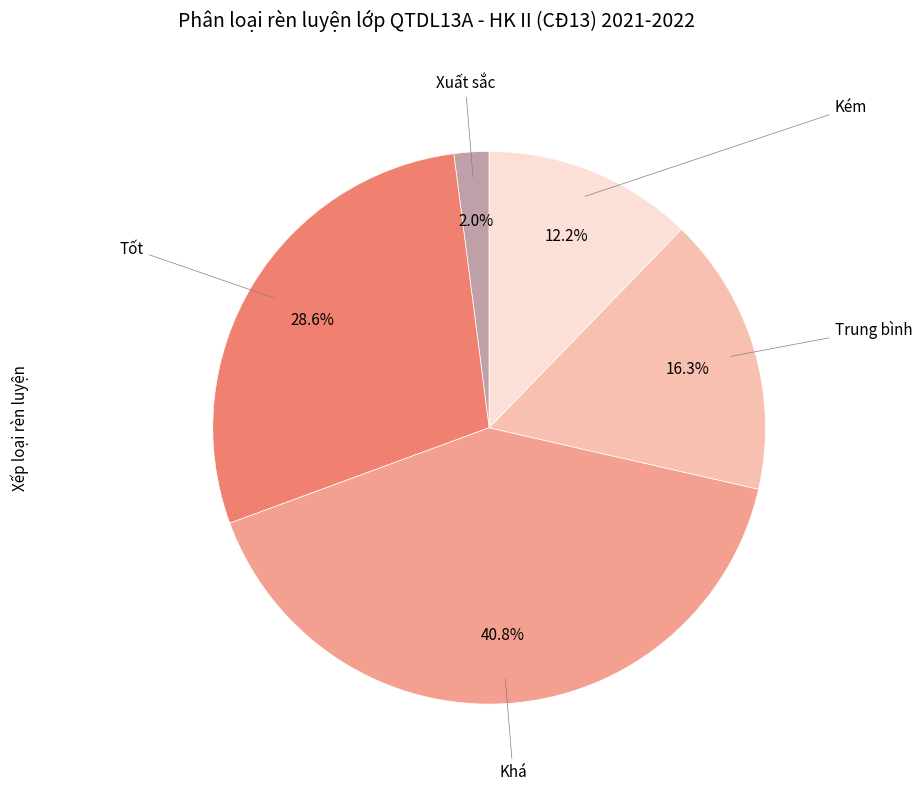

Which has a higher value, Xuất sắc or Khá?

Khá